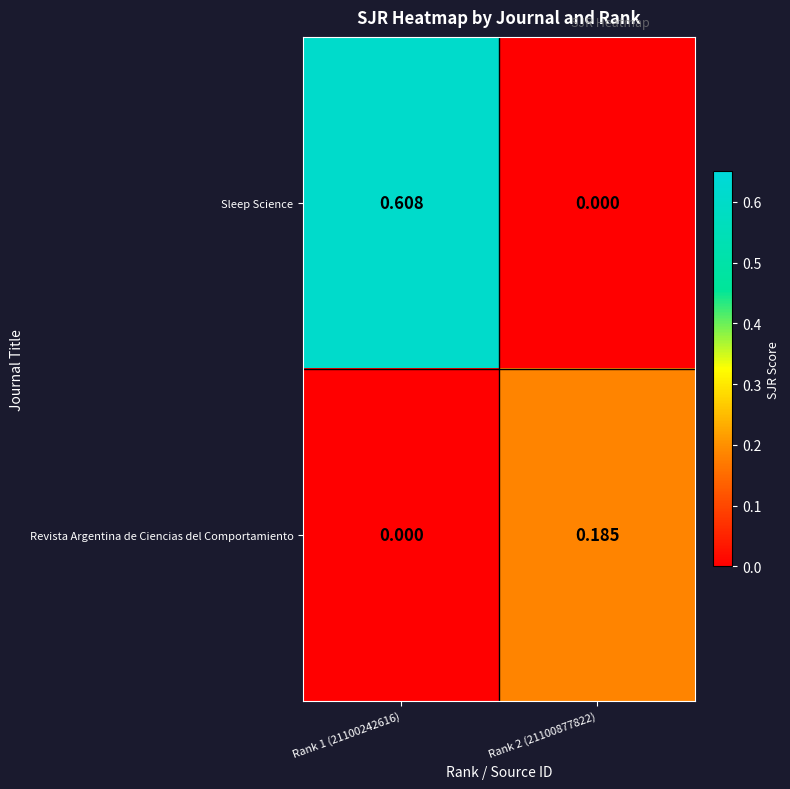

Rank the series by their average value, from lowest to highest.

Revista Argentina de Ciencias del Comportamiento, Sleep Science